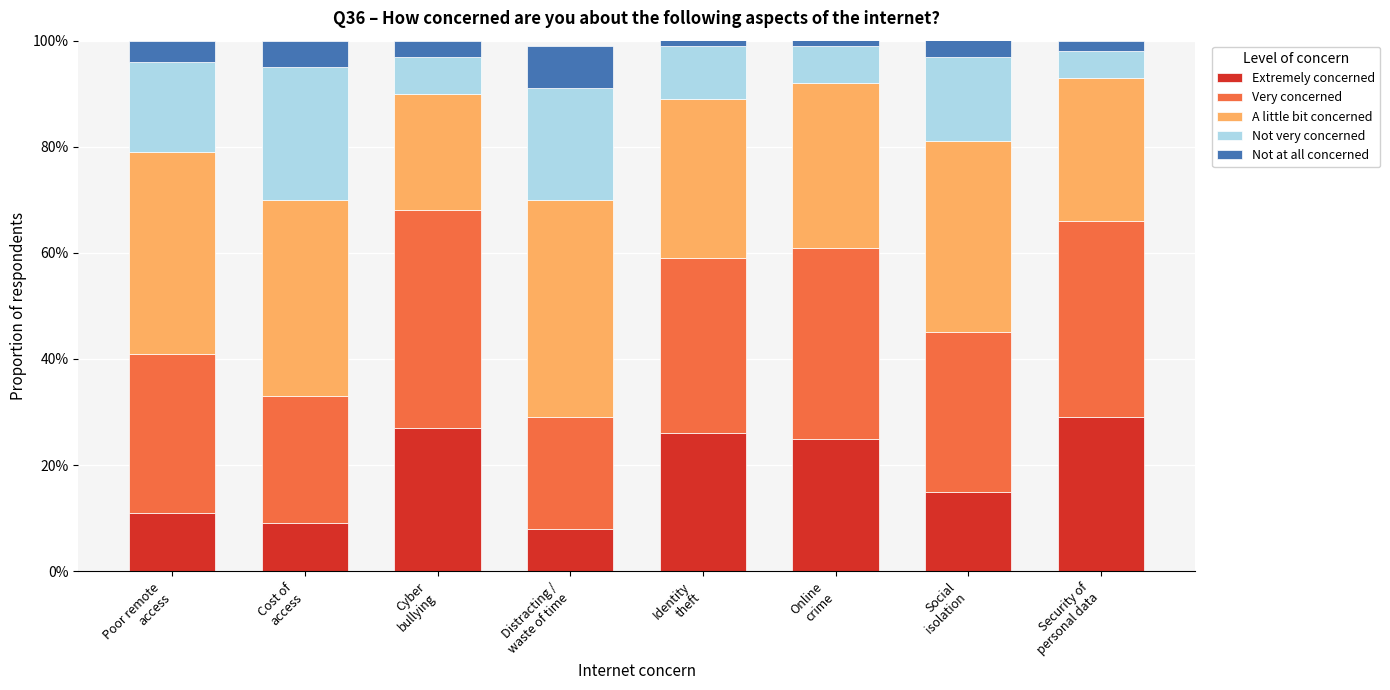

At Security of
personal data, list the series in order from smallest to largest.

Not at all concerned, Not very concerned, A little bit concerned, Extremely concerned, Very concerned